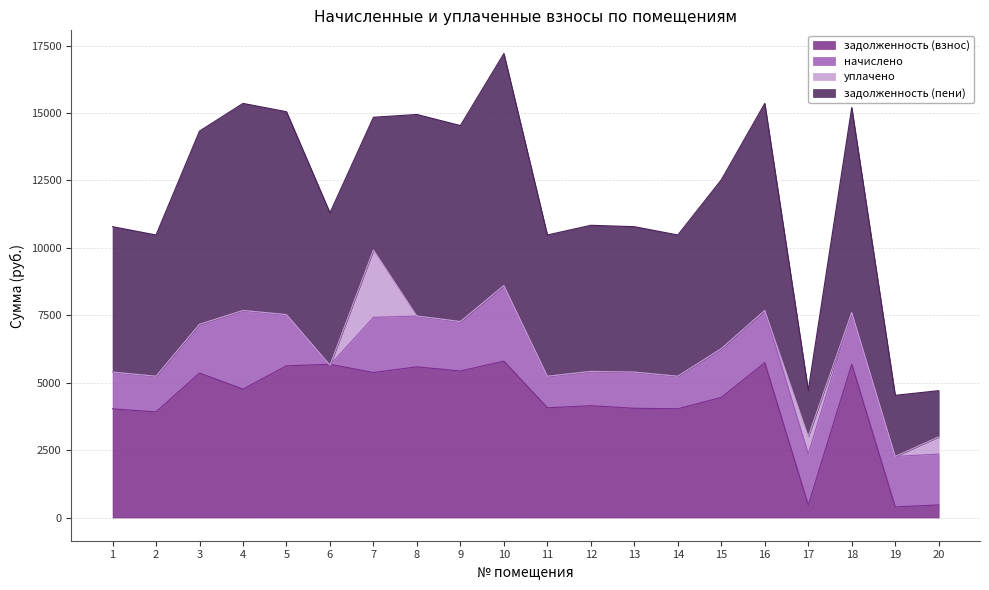

At which label is начислено closest to 1441?

1